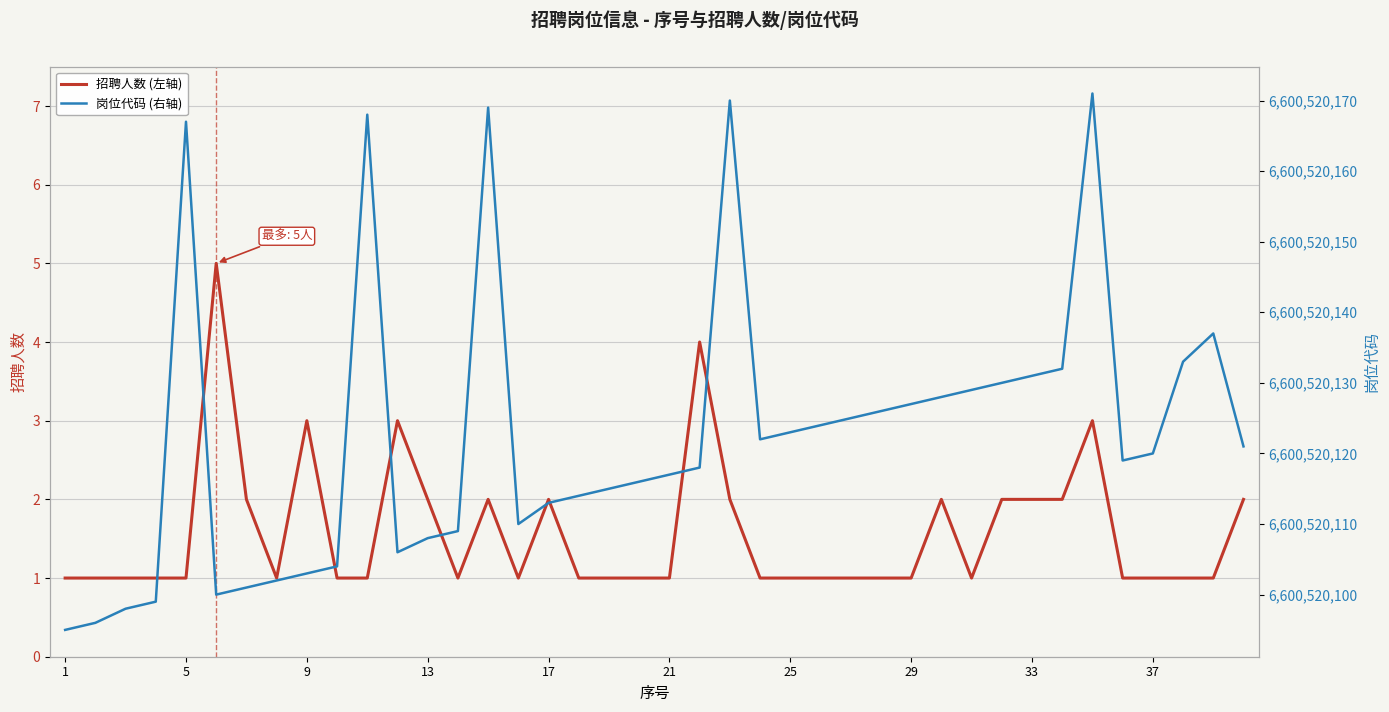

How many lines are shown in the chart?

2